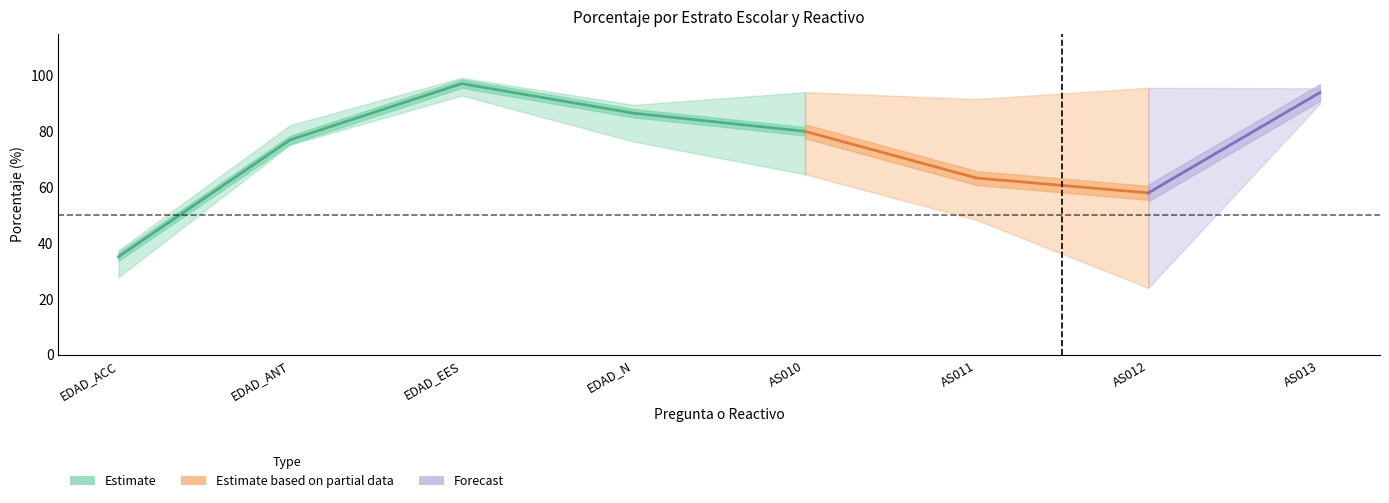

Which category has the highest value in the General series?

EDAD_EES